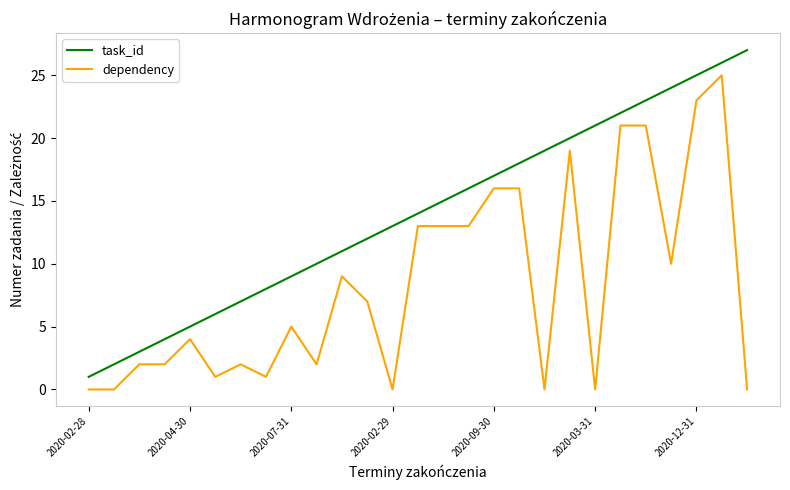

How many values in the task_id series are below 14?

13